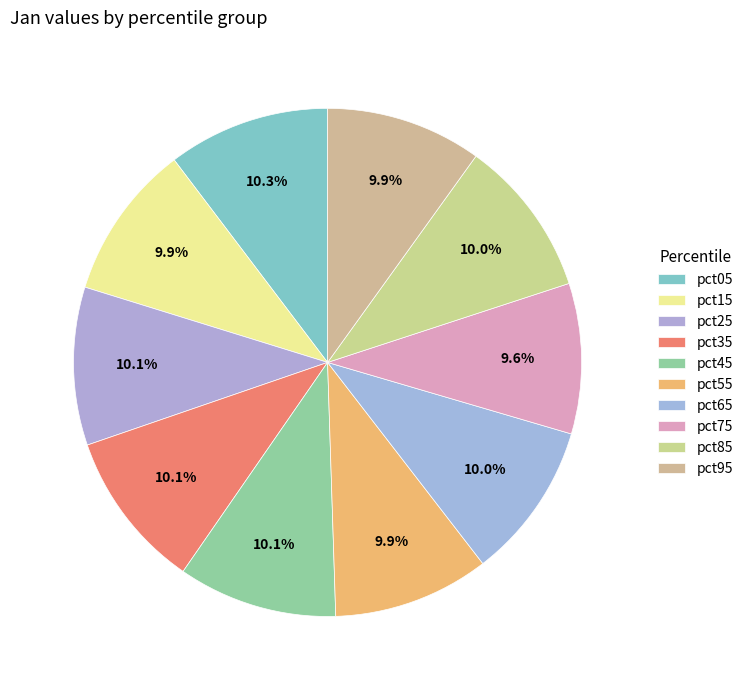

Between pct05 and pct45, which is larger?

pct05